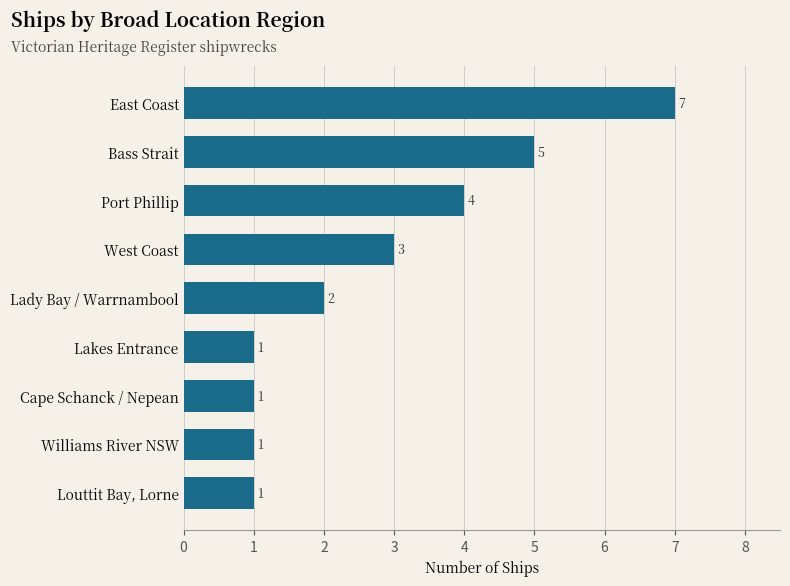

What is the difference between the maximum and minimum values?

6